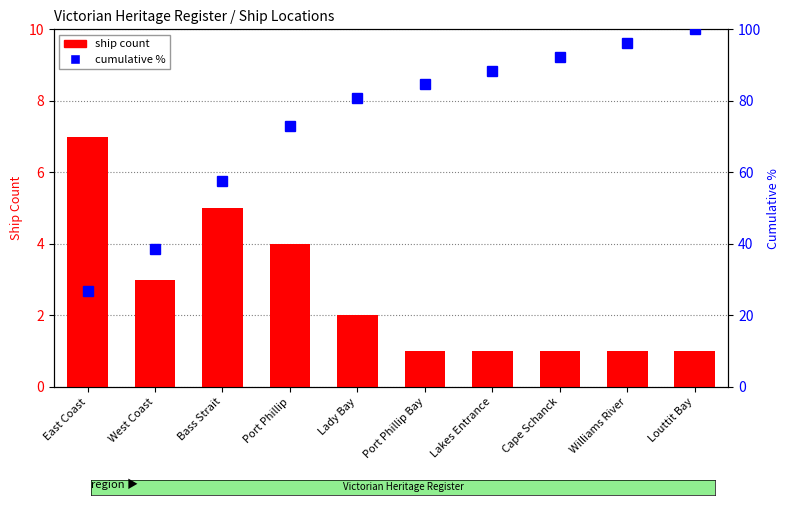

What is the maximum value for ship count?

7.0